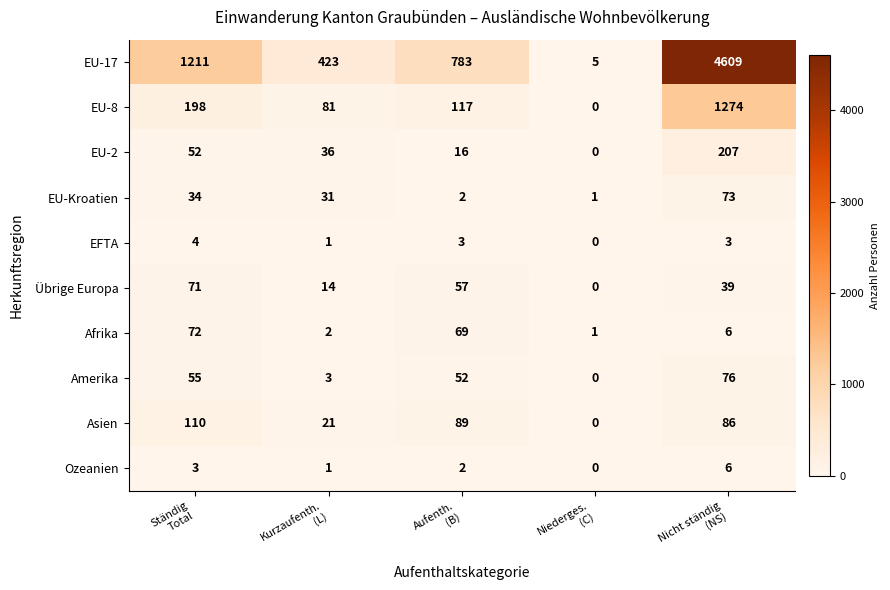

What is the average value of the Asien series?

61